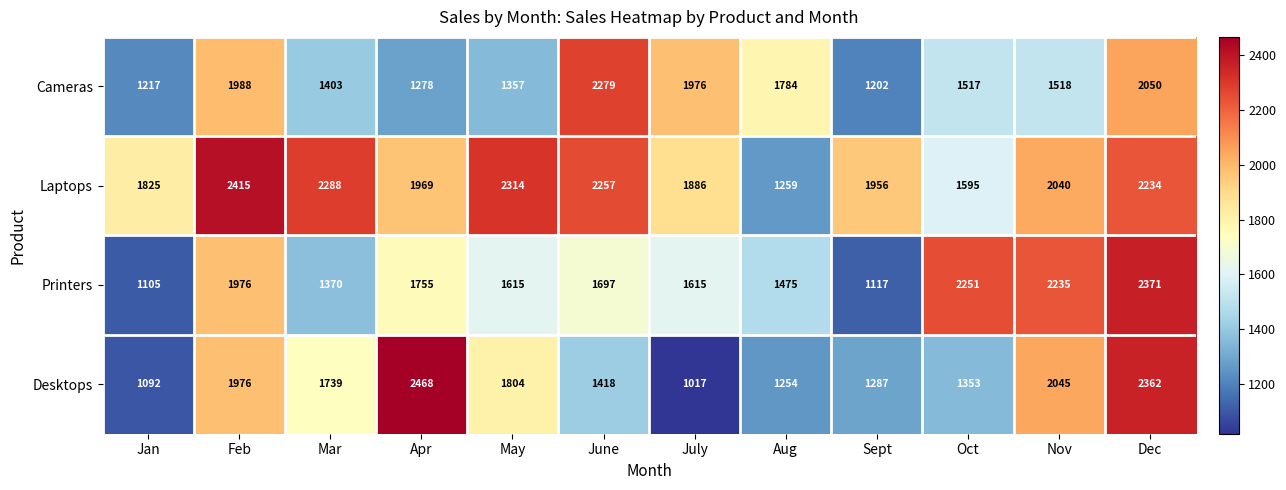

Is it true that Cameras equals 244 at Sept?

False